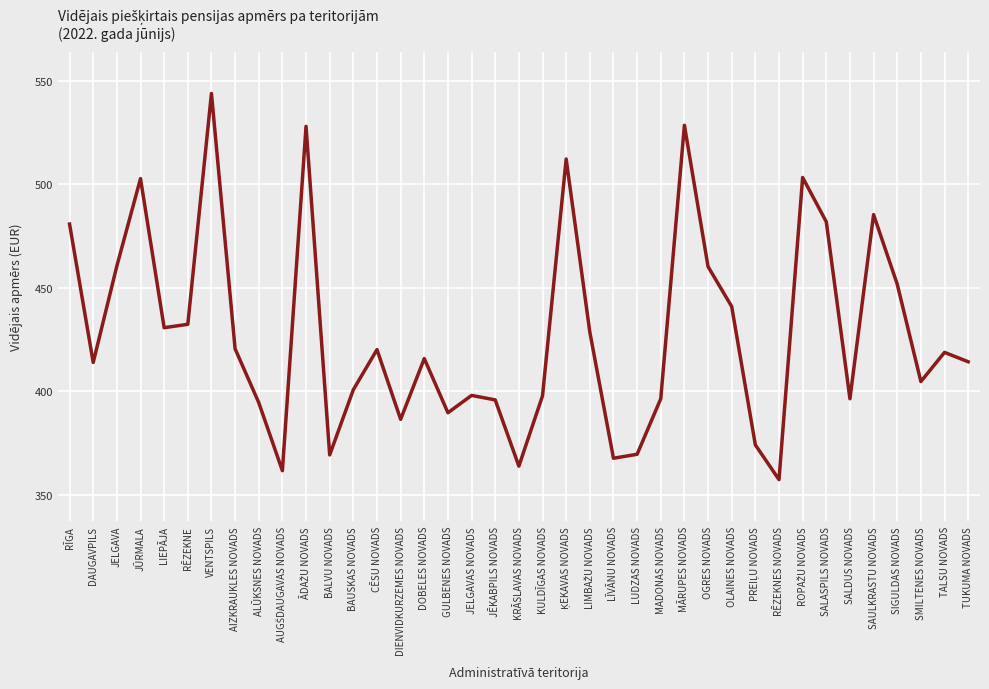

What position from the right is GULBENES NOVADS?

23